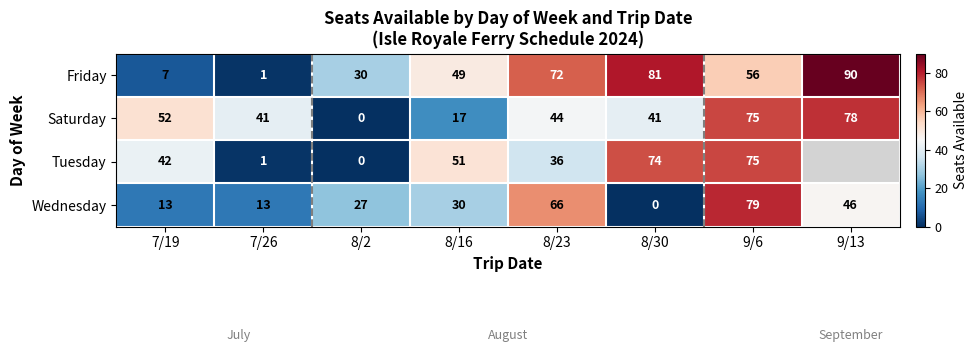

List the labels in order of Friday value, largest first.

9/13, 8/30, 8/23, 9/6, 8/16, 8/2, 7/19, 7/26